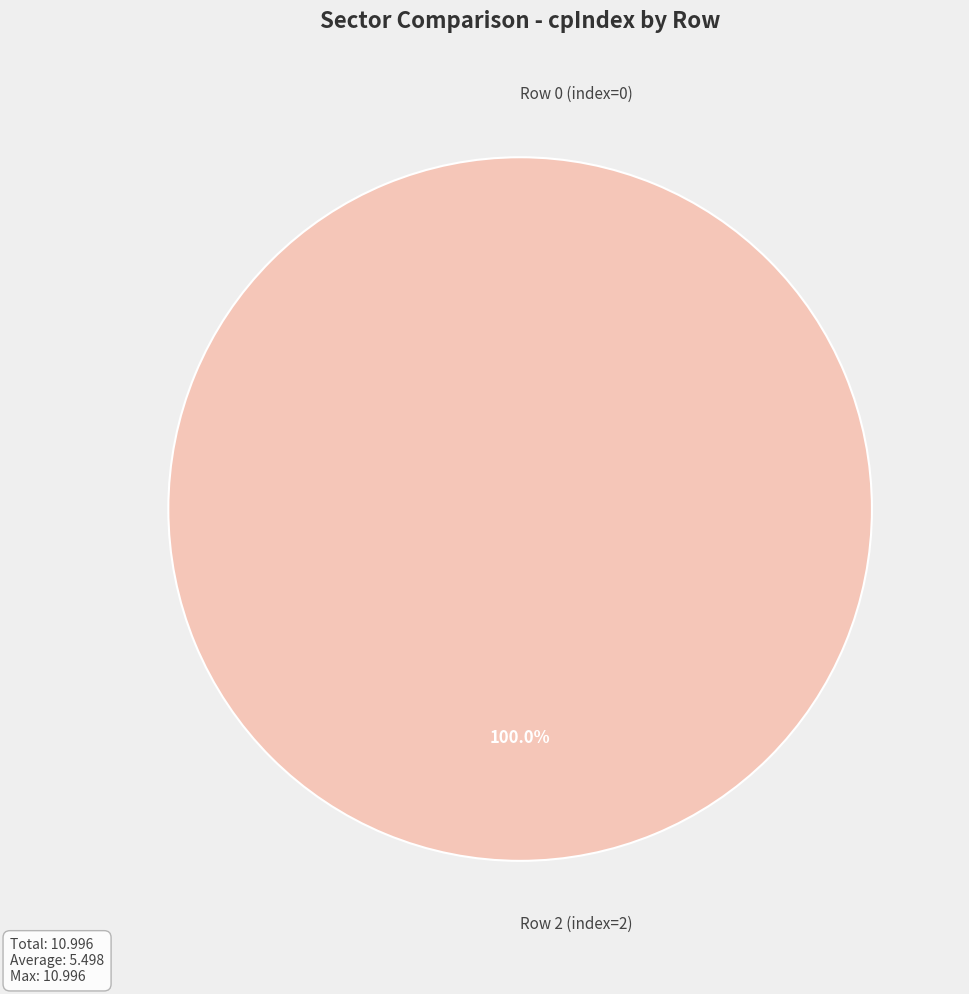

Is the sum of Row 2 (index=2) and Row 0 (index=0) greater than half?

Yes